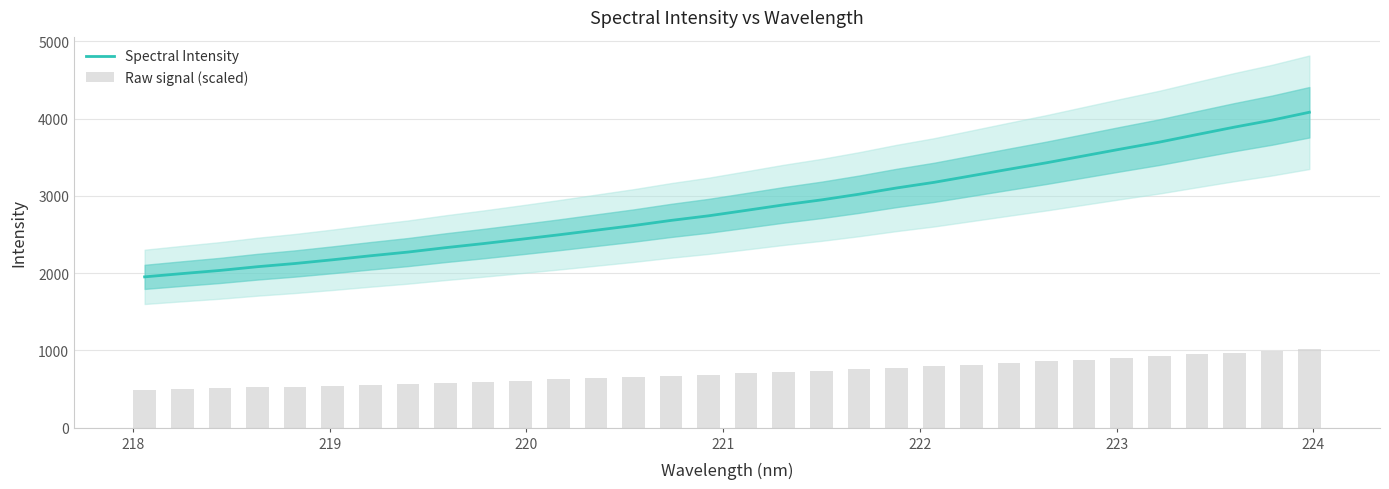

Reading right to left, what are all the values shown in this chart?

Spectral Intensity: 4082.5	3980.0	3889.9	3793.4	3695.6	3608.4	3518.6	3428.9	3345.2	3260.1	3175.2	3102.3	3021.3	2947.9	2883.7	2812.4	2742.1	2682.5	2615.7	2555.6	2495.3	2438.0	2382.1	2329.6	2272.6	2224.5	2173.1	2124.8	2083.3	2034.9	1994.2	1951.9
Raw signal (scaled): 1020.6	995.0	972.5	948.4	923.9	902.1	879.7	857.2	836.3	815.0	793.8	775.6	755.3	737.0	720.9	703.1	685.5	670.6	653.9	638.9	623.8	609.5	595.5	582.4	568.2	556.1	543.3	531.2	520.8	508.7	498.5	488.0